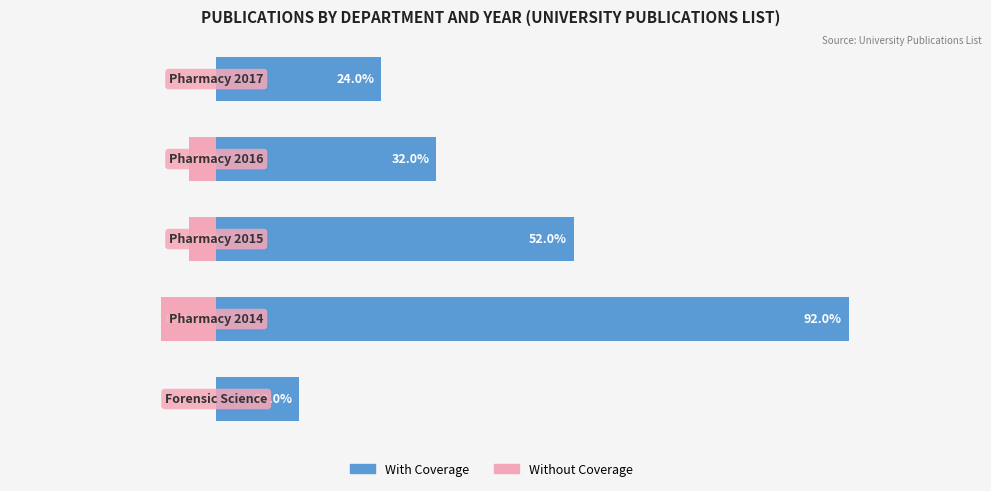

Does the chart contain any negative values?

Yes